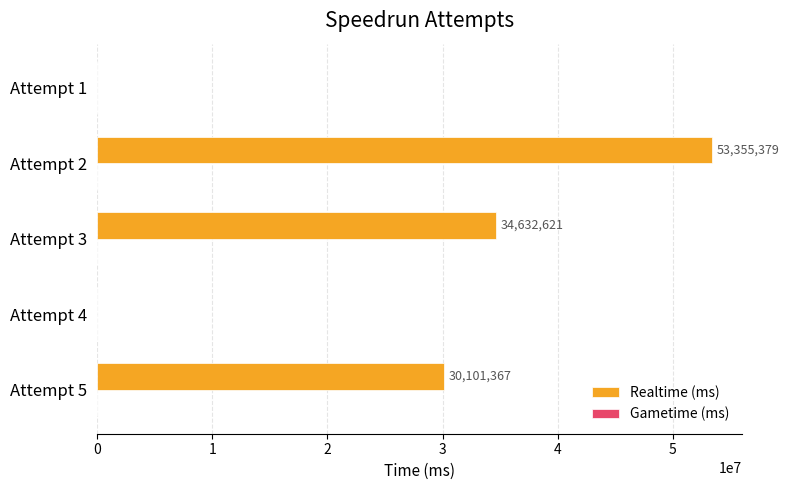

What is the sum of the values at Attempt 4 and Attempt 5?

30101367